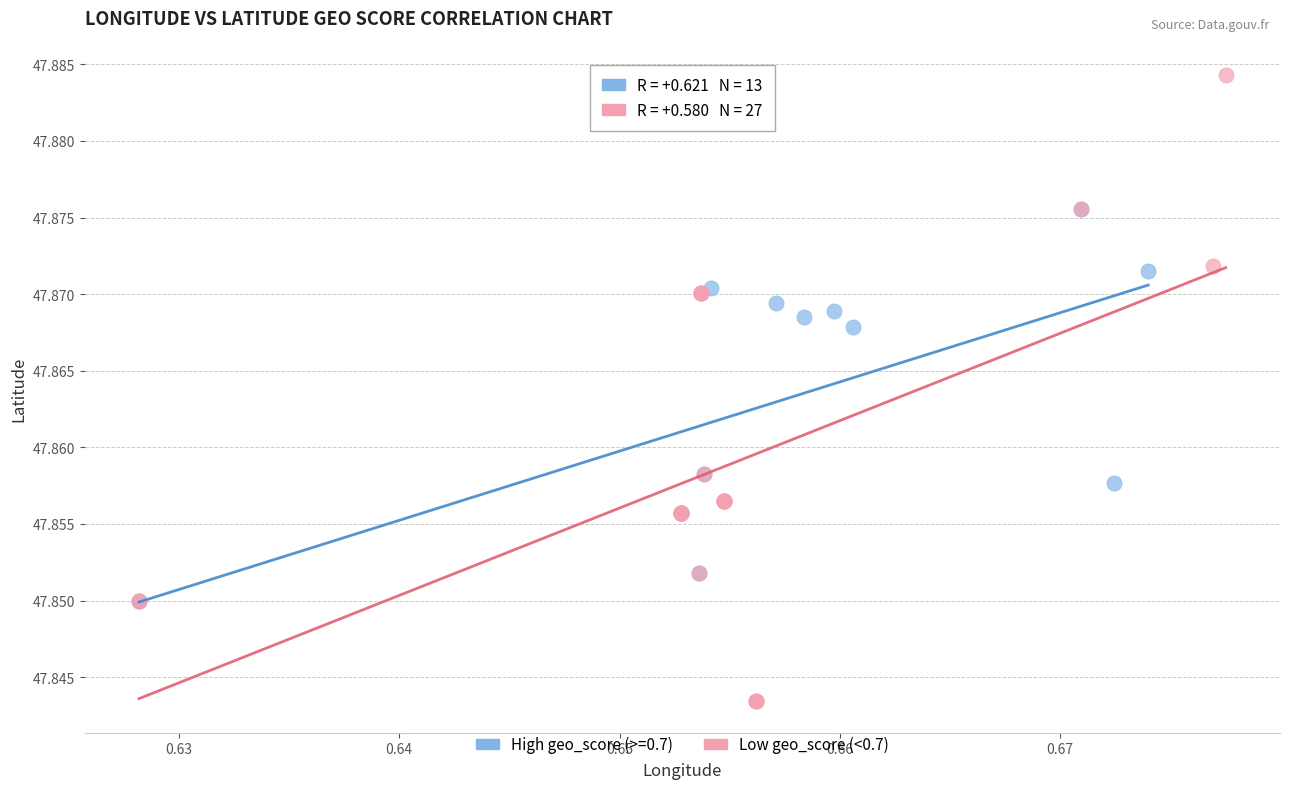

Which series has the widest spread of Y values?

Low geo_score (<0.7)